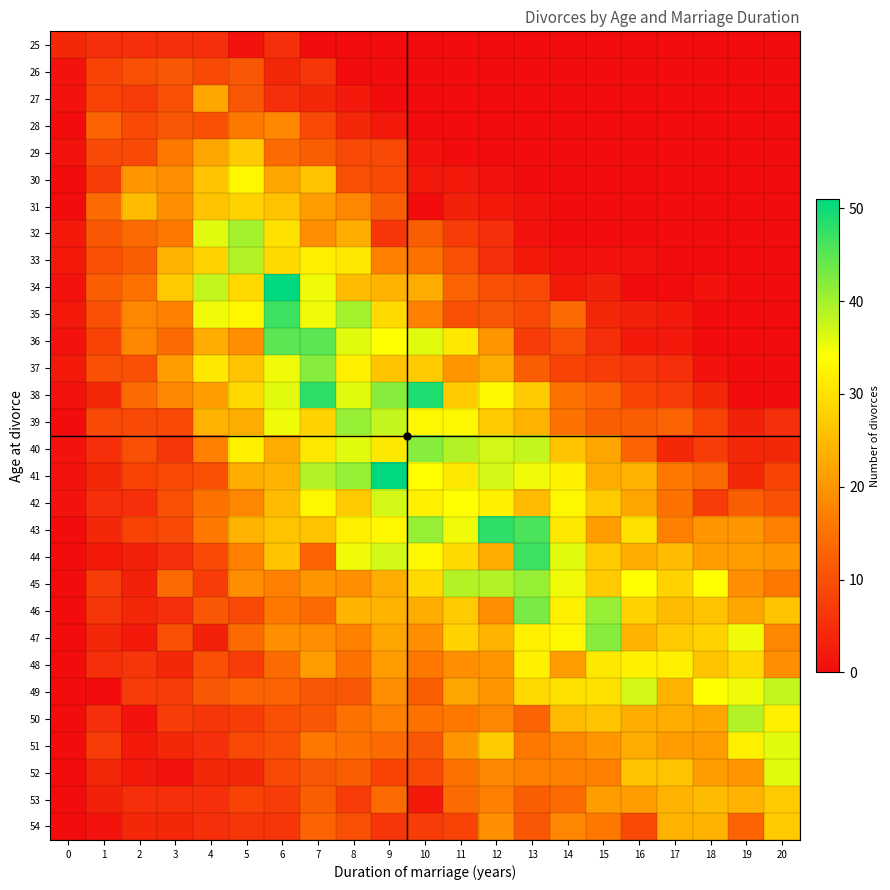

Rank the series by their maximum value, from lowest to highest.

25, 26, 28, 27, 29, 53, 54, 31, 48, 30, 51, 52, 42, 49, 33, 50, 32, 39, 45, 37, 40, 47, 46, 36, 35, 44, 43, 38, 34, 41